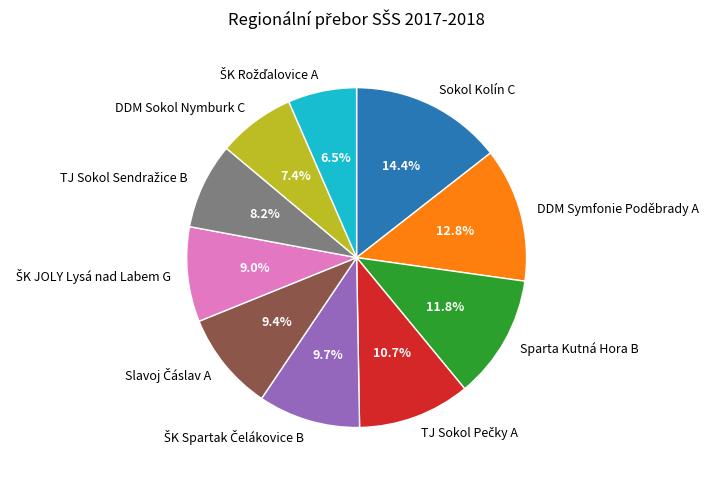

Is there any slice that represents more than half of the pie?

No